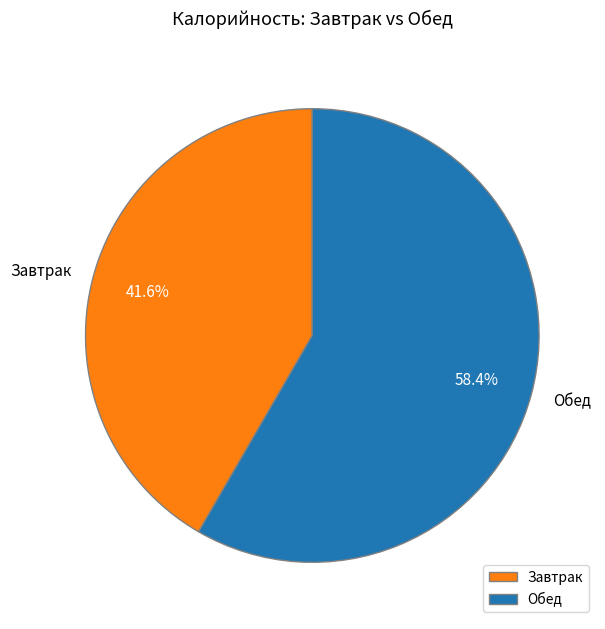

What percentage is NOT represented by Завтрак?

58.4%